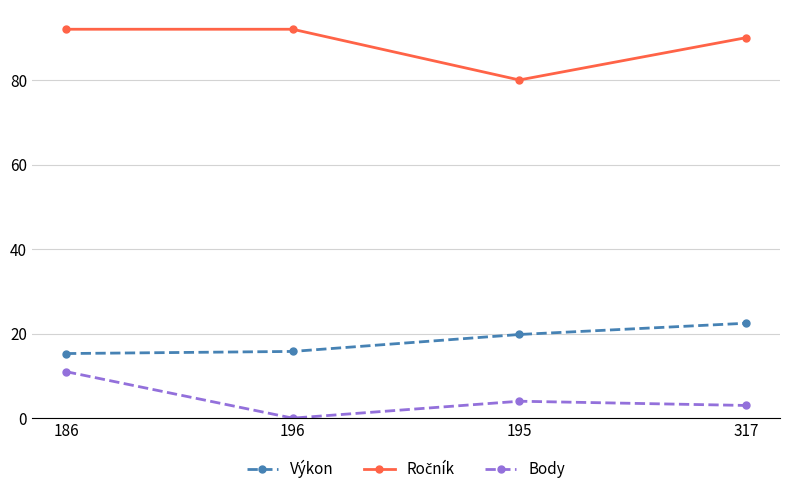

The value of Výkon at 317 is 22.4. True or false?

True